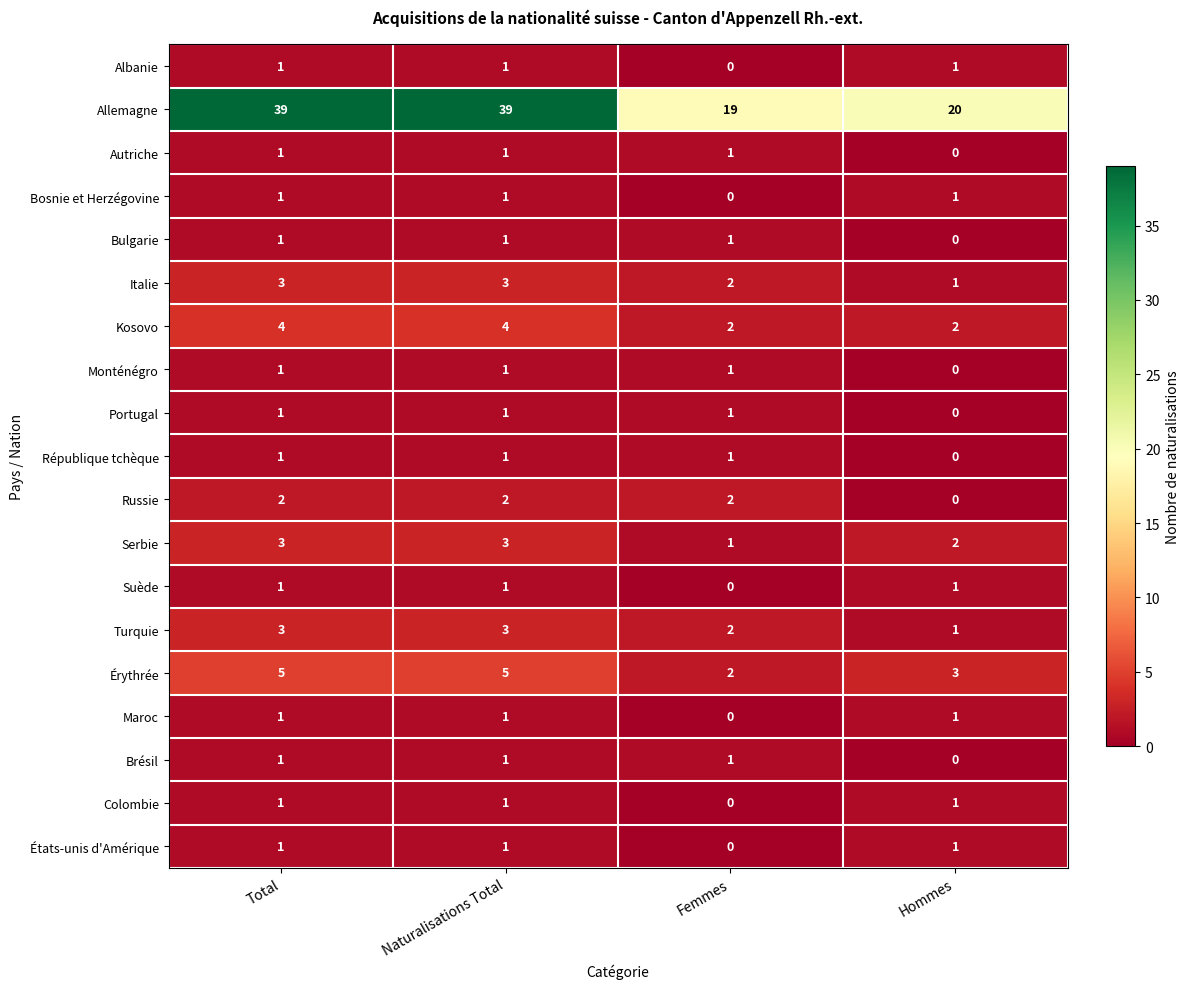

Which series has the largest range (max minus min)?

Allemagne